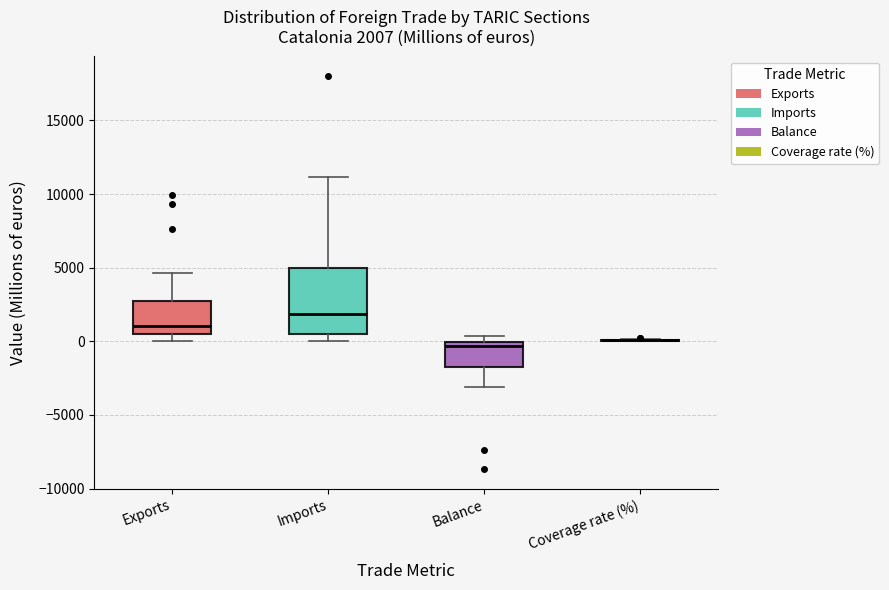

Which box is the tallest, from its lower edge to its upper edge?

Imports